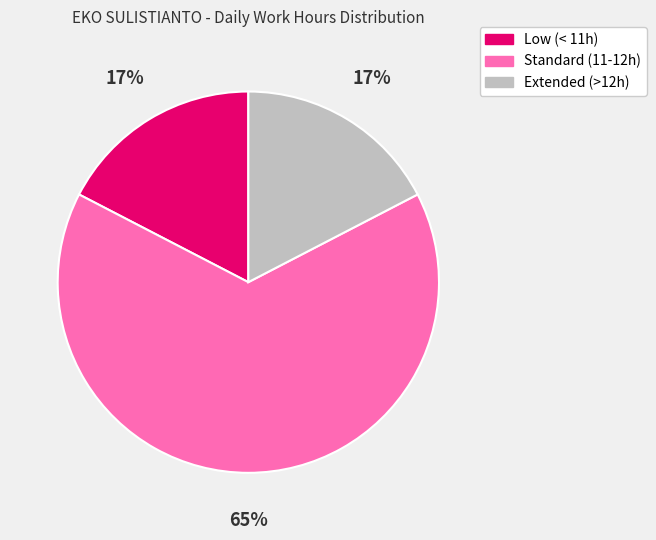

Does any single category account for the majority?

Yes